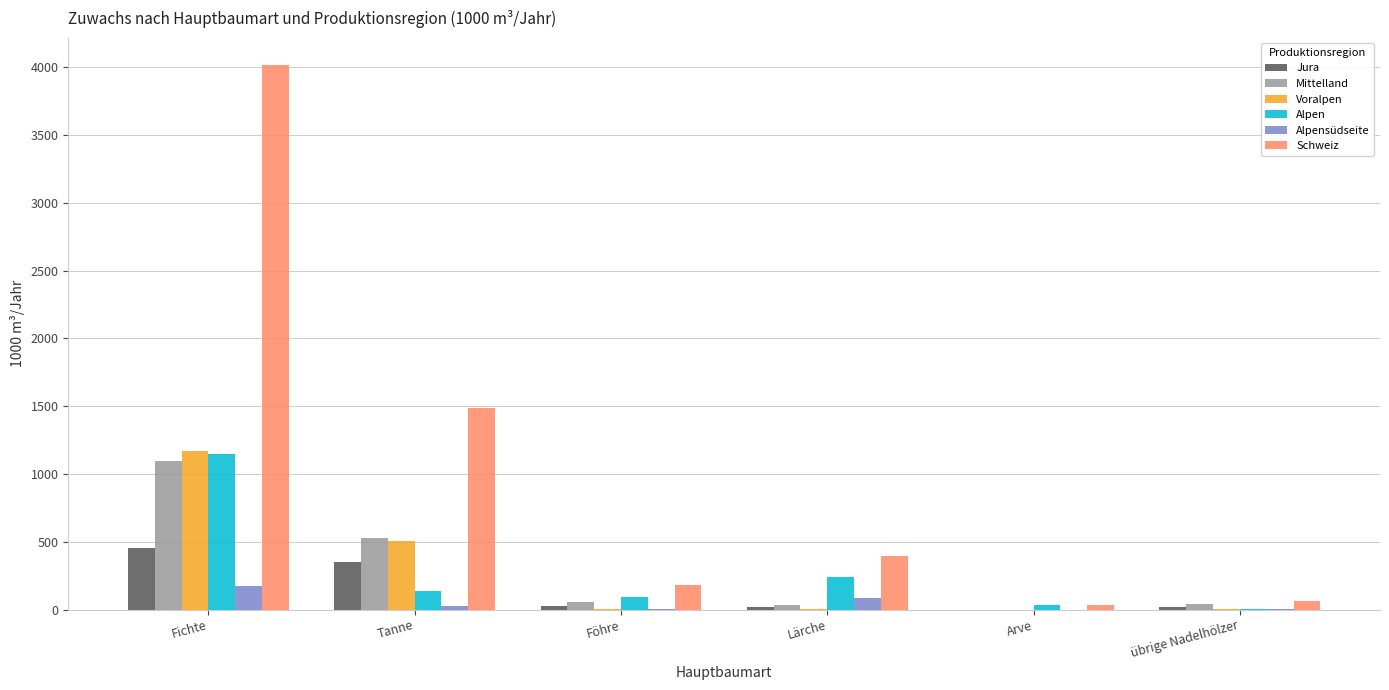

Which series has the largest total across all categories?

Schweiz